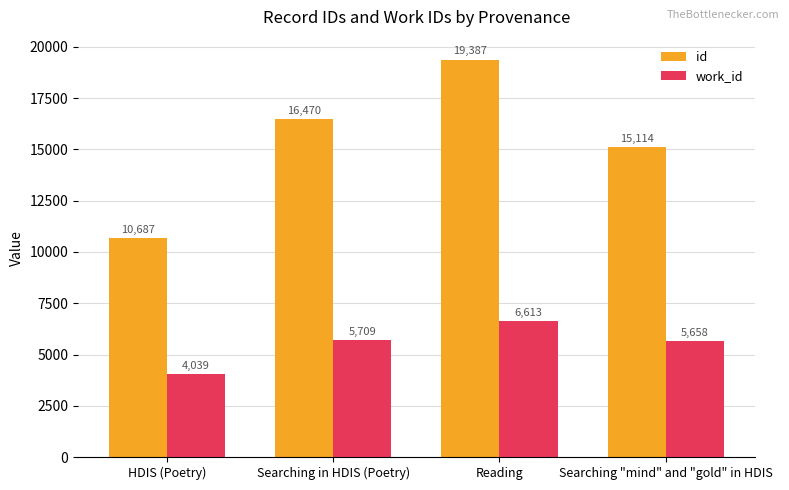

What are all the series names shown in the legend?

id, work_id